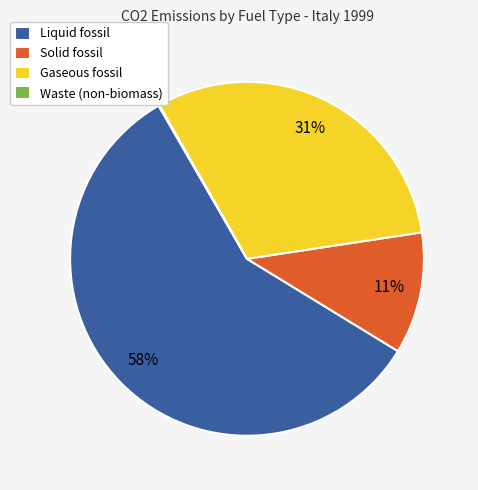

Between Gaseous fossil and Solid fossil, which is larger?

Gaseous fossil